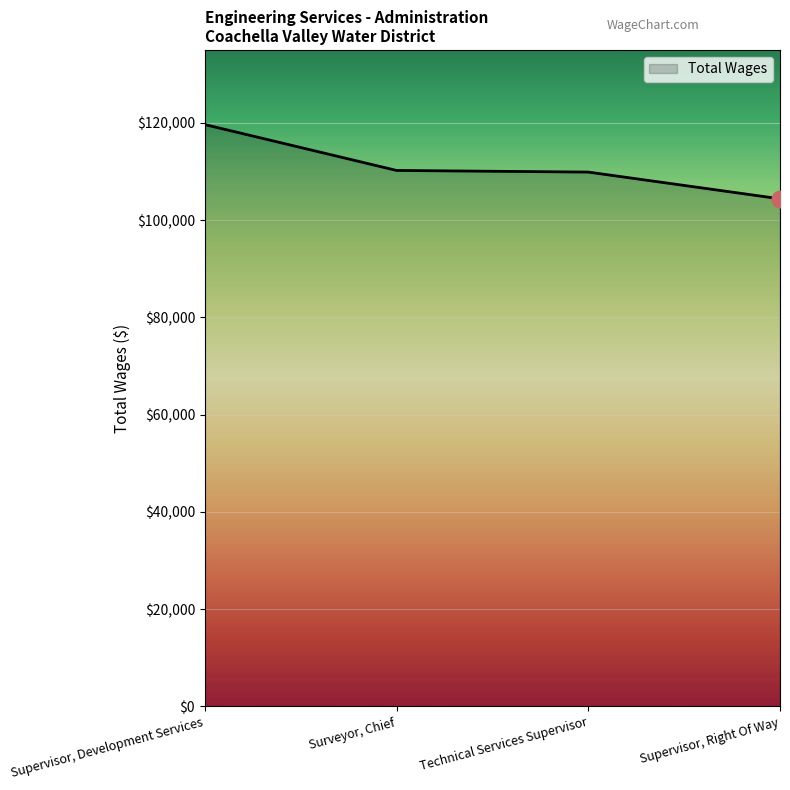

What is the approximate value at Technical Services Supervisor?

109882